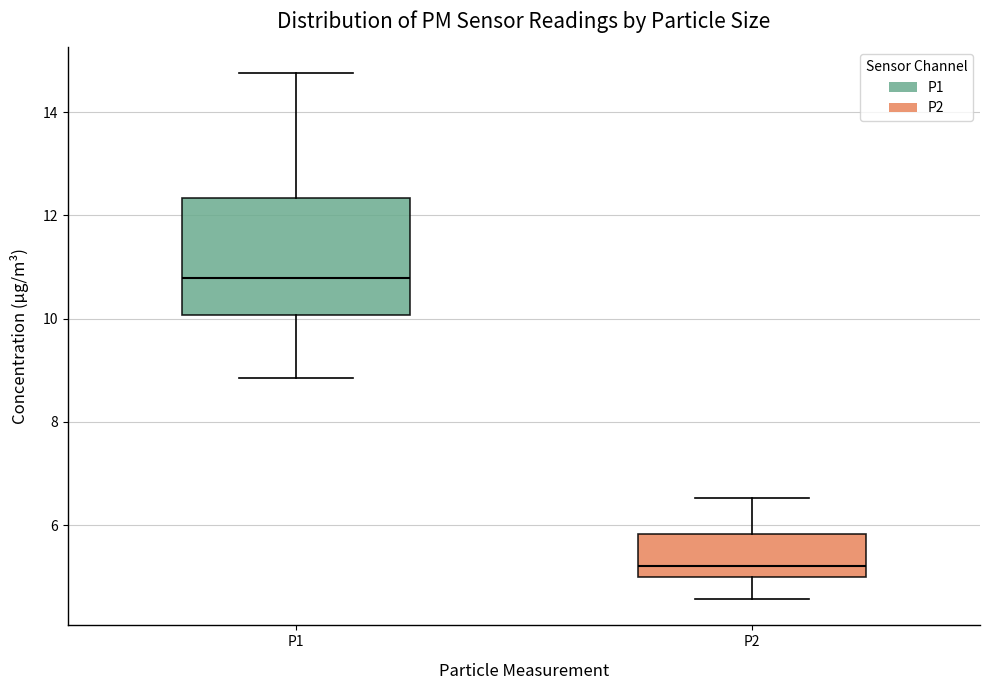

Where does the median line of the box for P1 sit on the y-axis? The values are not printed on the chart, so give them approximately, as read against the axis.

10.8